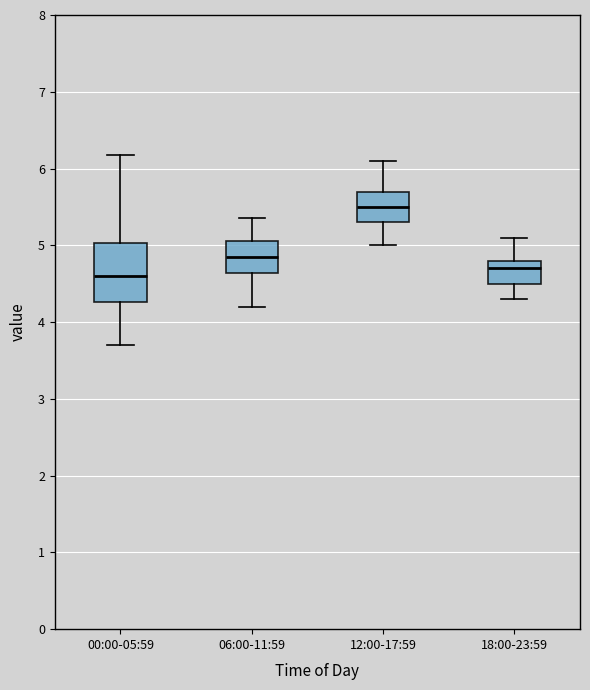

Reading left to right, transcribe this box plot: for each box, give where its median line is, the range the box spans, and where its two whiskers end, as read against the y-axis. The values are not printed on the chart, so give them approximately, as read against the axis.

00:00-05:59: median 4.6, box 4.3 to 5.0, whiskers 3.7 to 6.2
06:00-11:59: median 4.9, box 4.6 to 5.1, whiskers 4.2 to 5.4
12:00-17:59: median 5.5, box 5.3 to 5.7, whiskers 5.0 to 6.1
18:00-23:59: median 4.7, box 4.5 to 4.8, whiskers 4.3 to 5.1